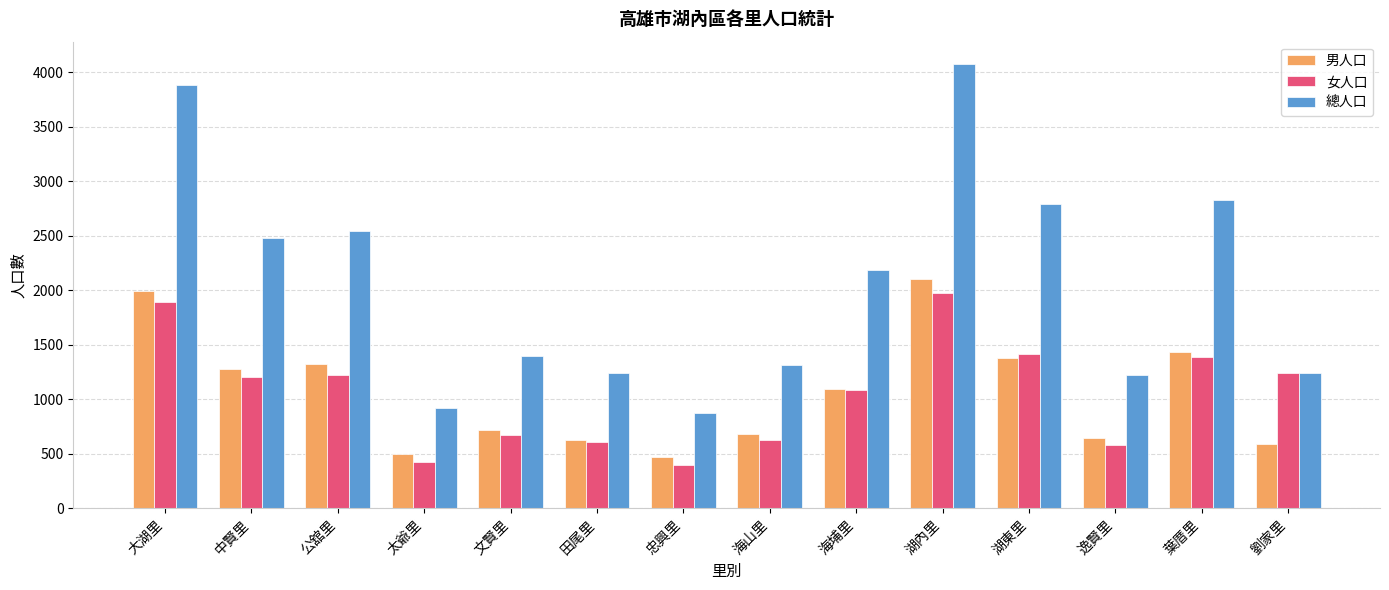

What is the difference between the second highest and second lowest values in the 女人口 series?

1463